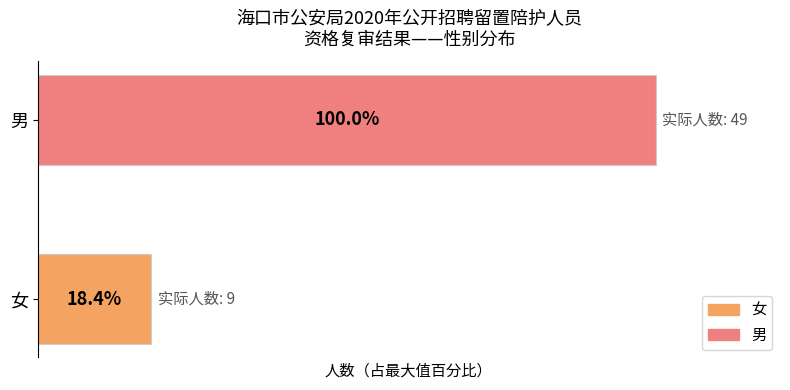

List the series in order of their peak value, highest first.

男, 女